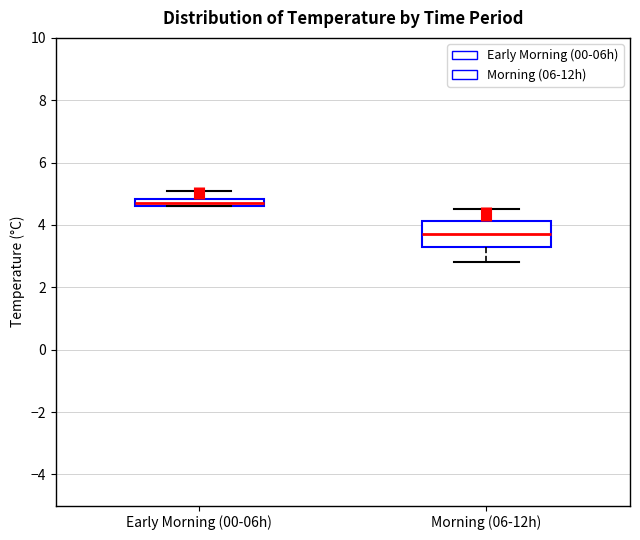

Which box's median line is the highest?

Early Morning (00-06h)